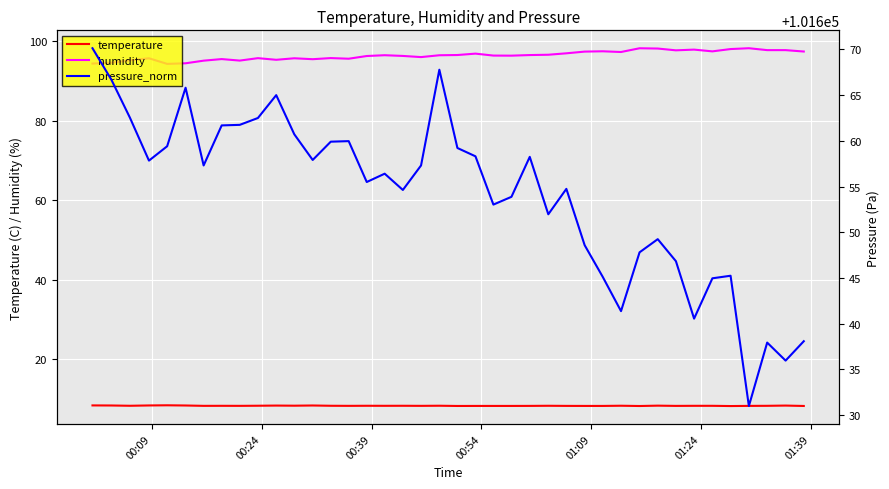

True or false: humidity and temperature intersect in this chart.

False